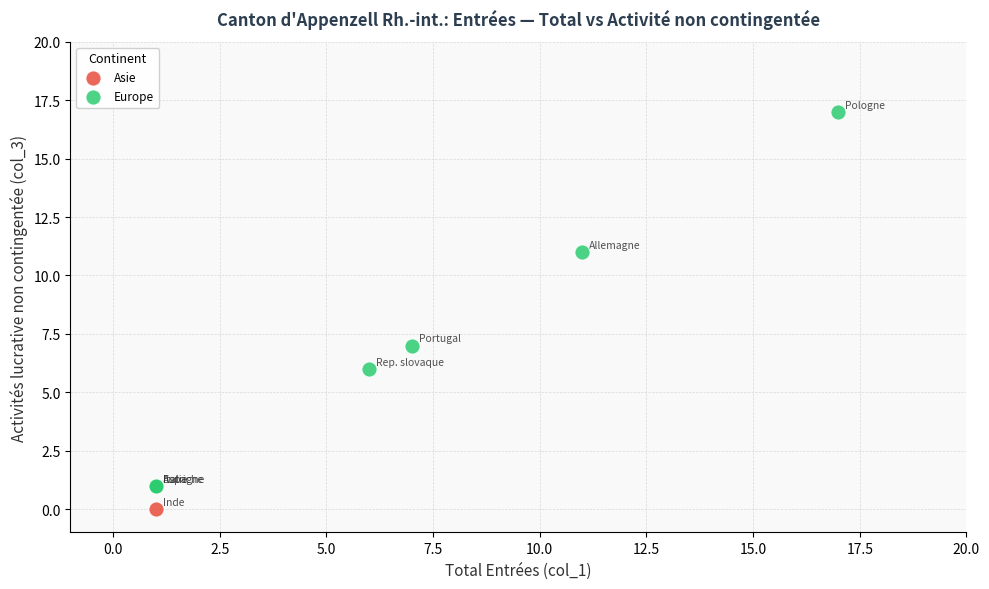

What are all the series names shown in the legend?

Asie, Europe